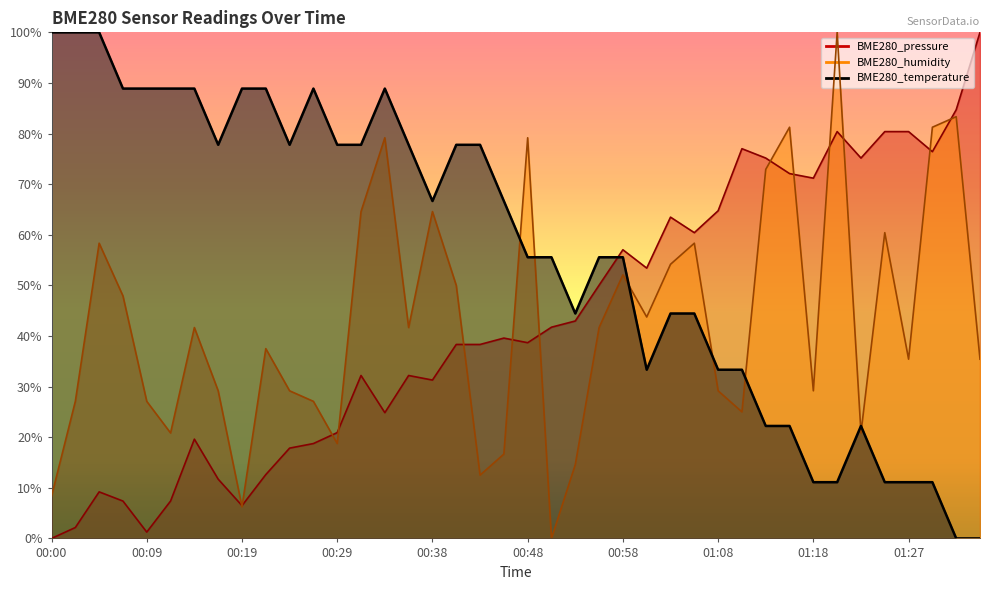

Which series has the largest range (max minus min)?

BME280_temperature